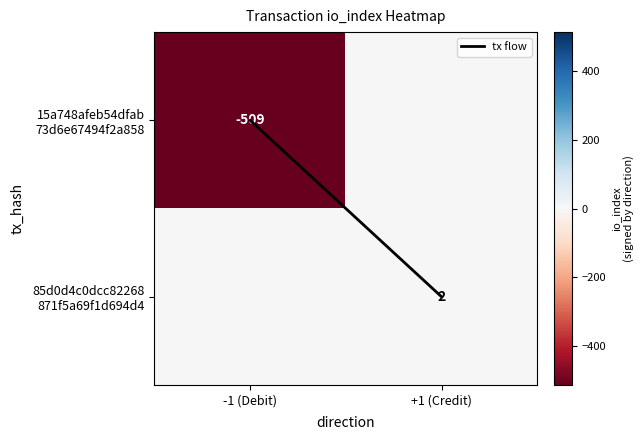

At how many categories does at least one series exceed -128?

2